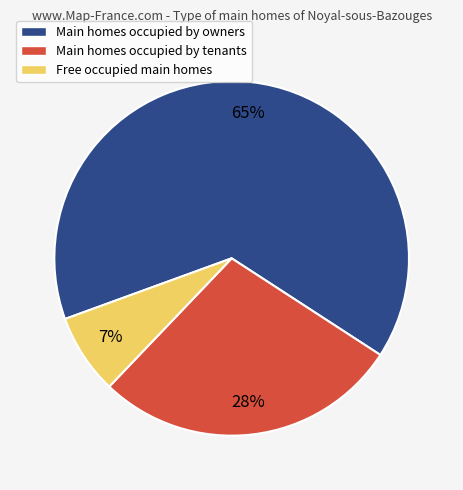

Does any single category account for the majority?

Yes